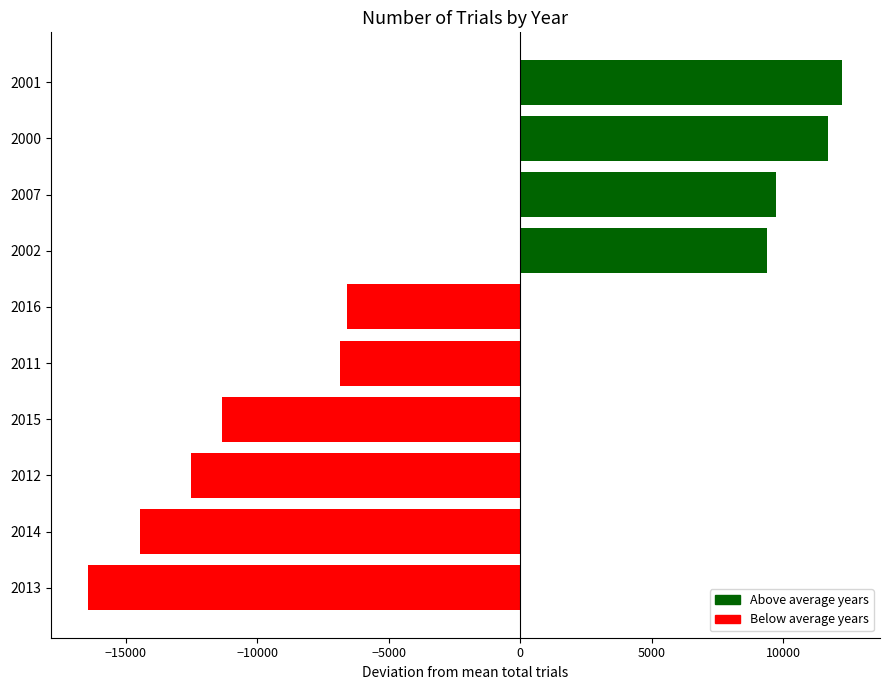

What is the average value?

-2504.2